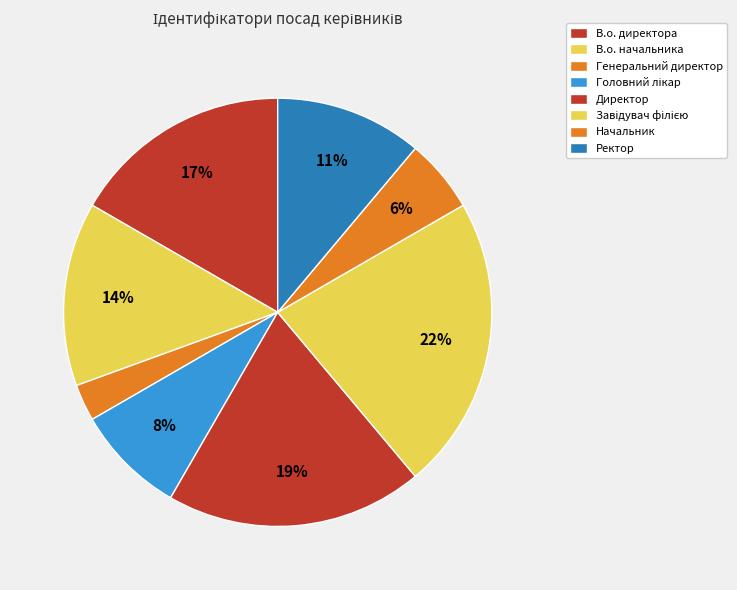

Count the number of slices in the pie.

8